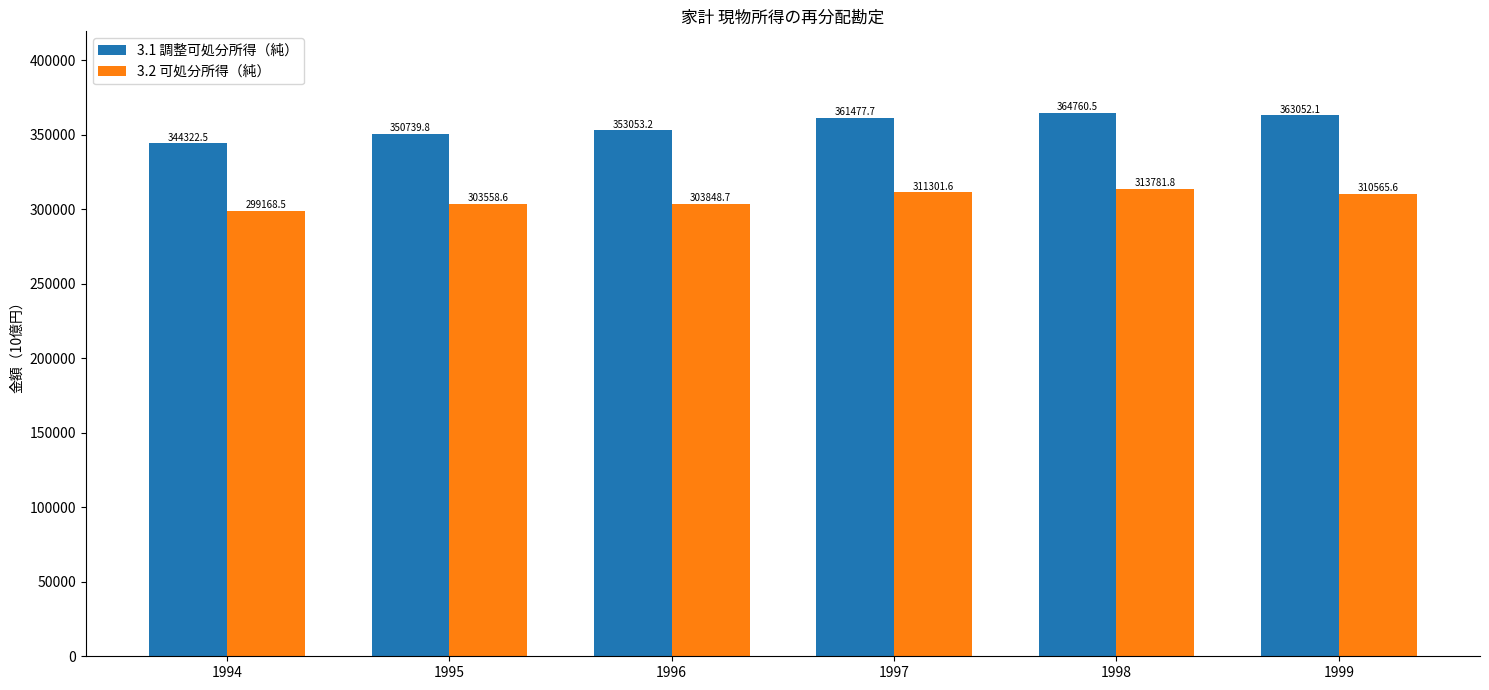

Read the 3.1 調整可処分所得（純） value at 1994.

344322.5